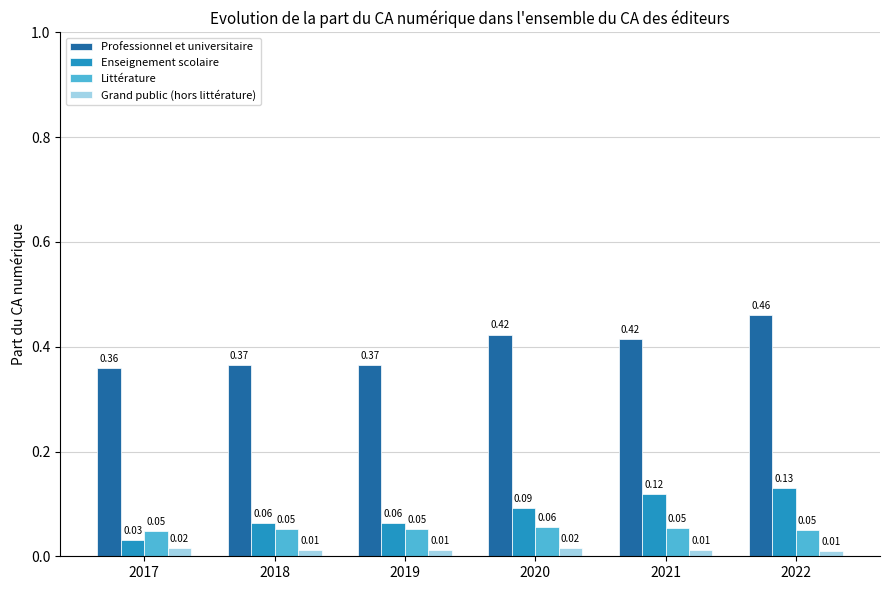

How many groups of bars are there?

6